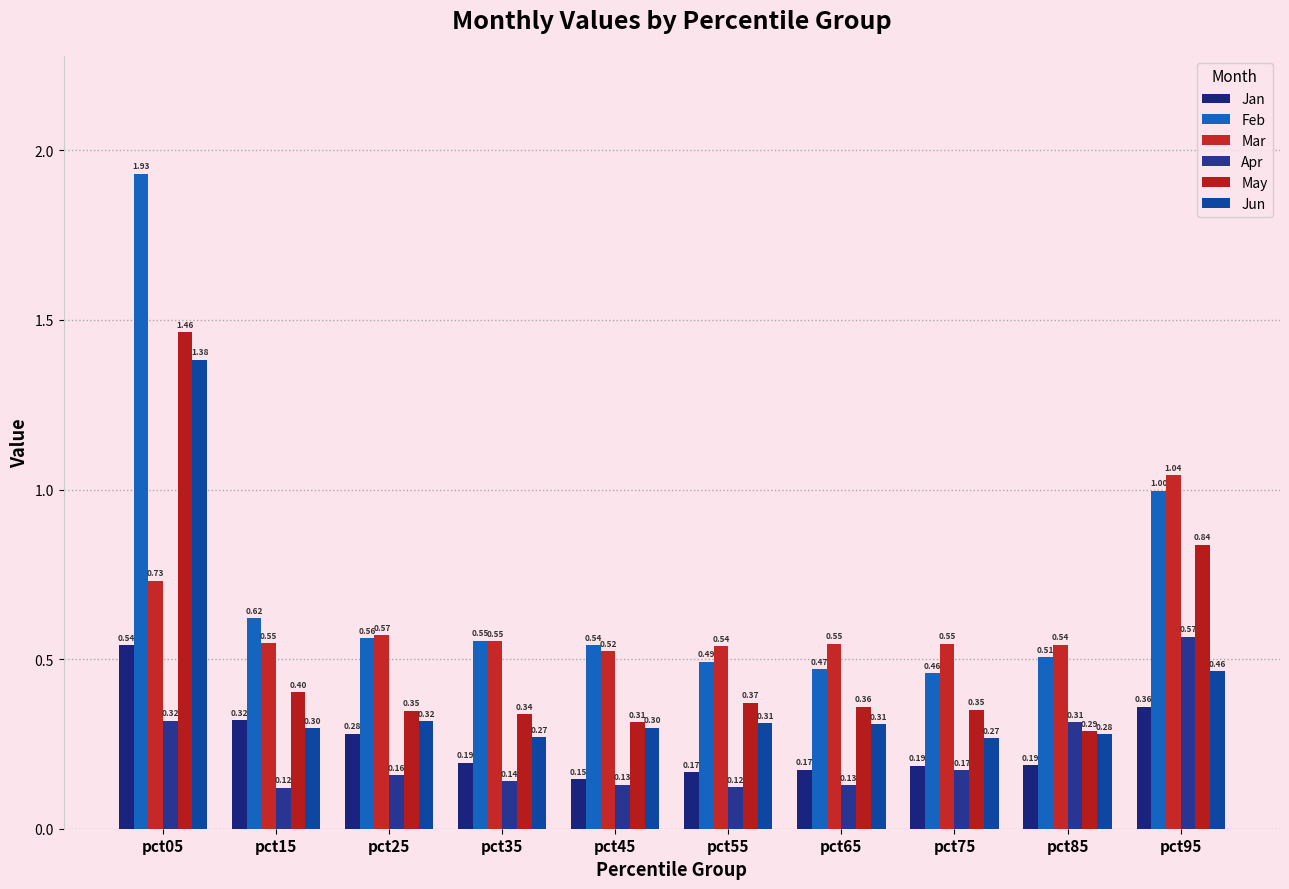

What is the average value of the Mar series?

0.6